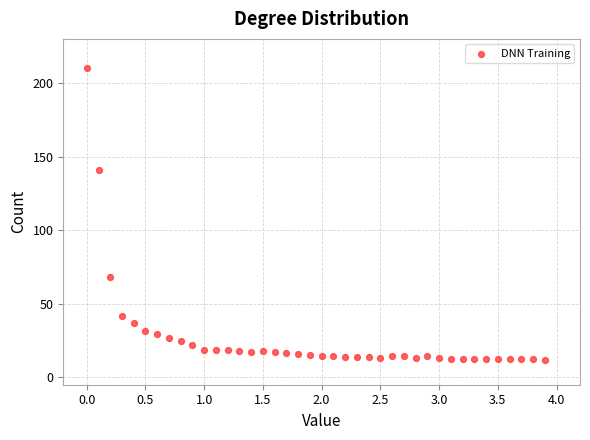

What Y value in the scatter plot is closest to 111?

140.6